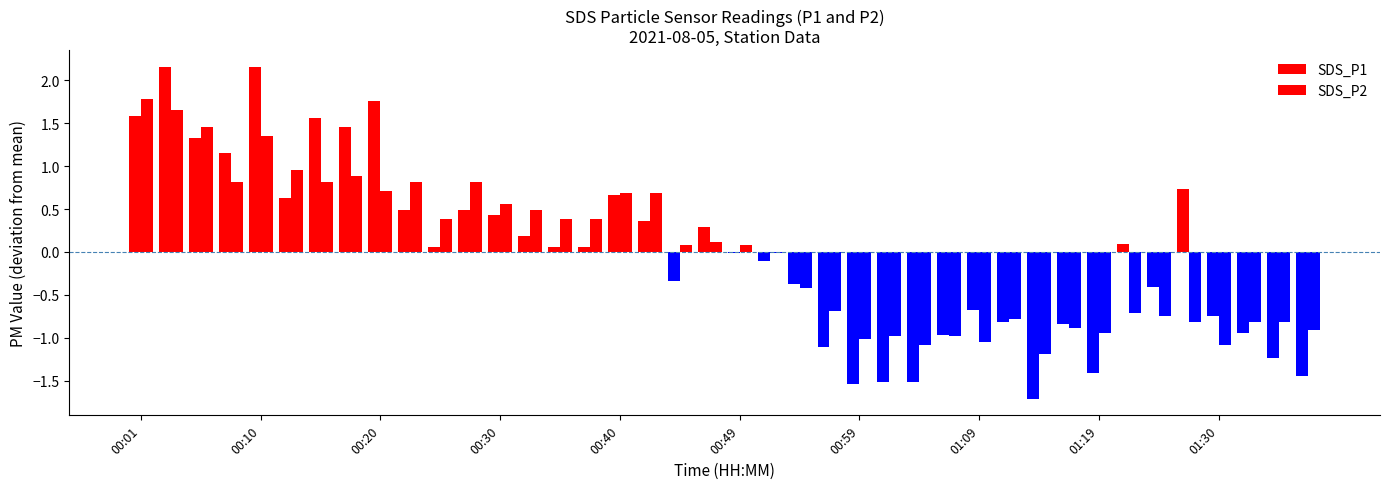

Does the chart contain stacked bars?

No